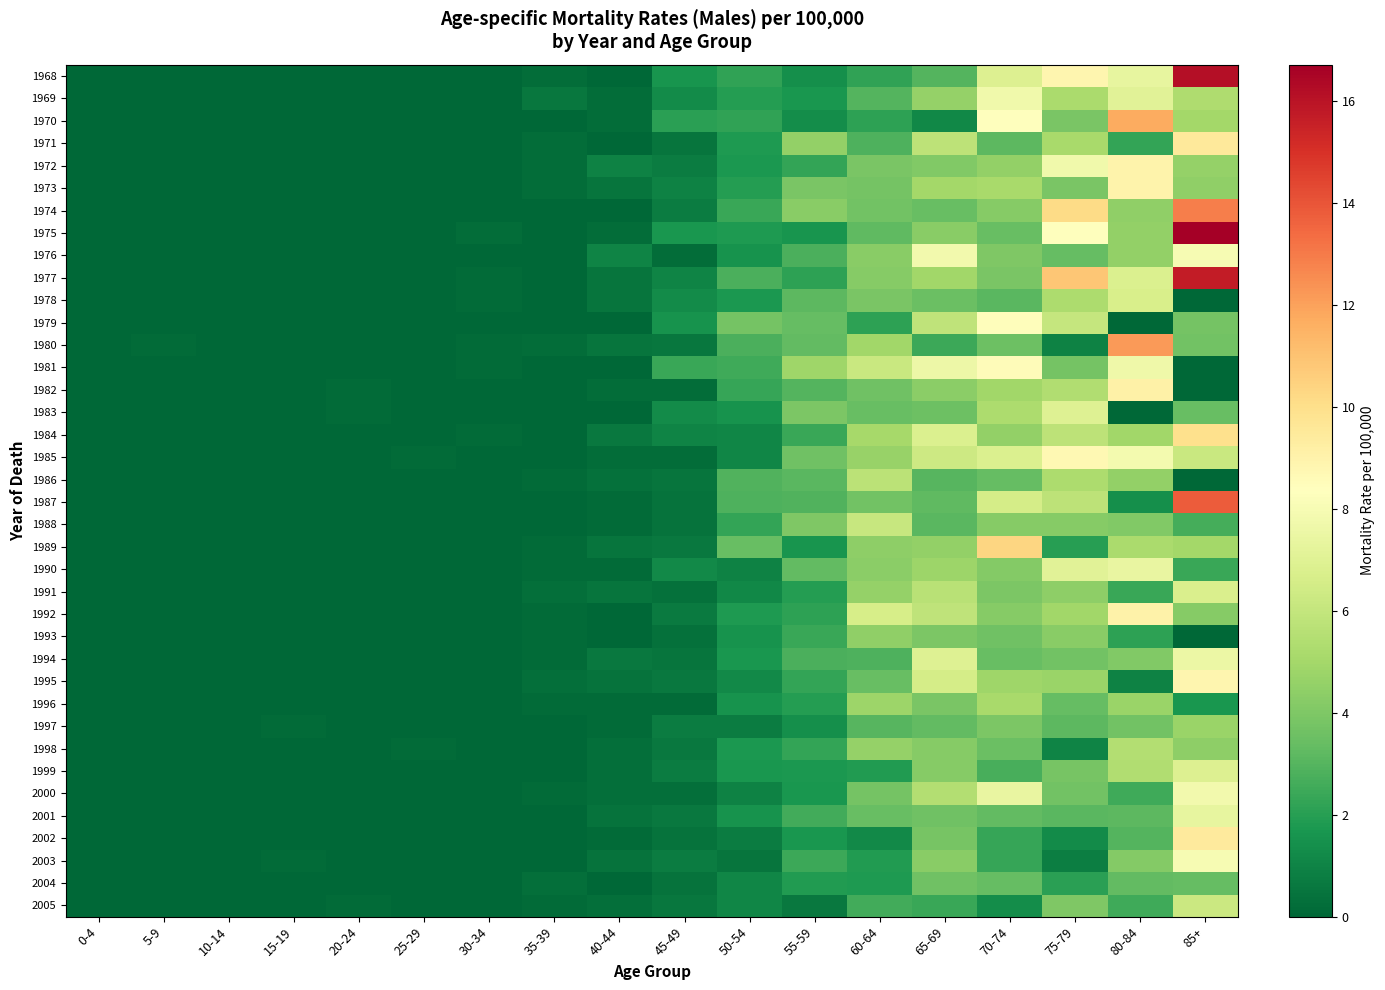

Count the number of data series in this chart.

38